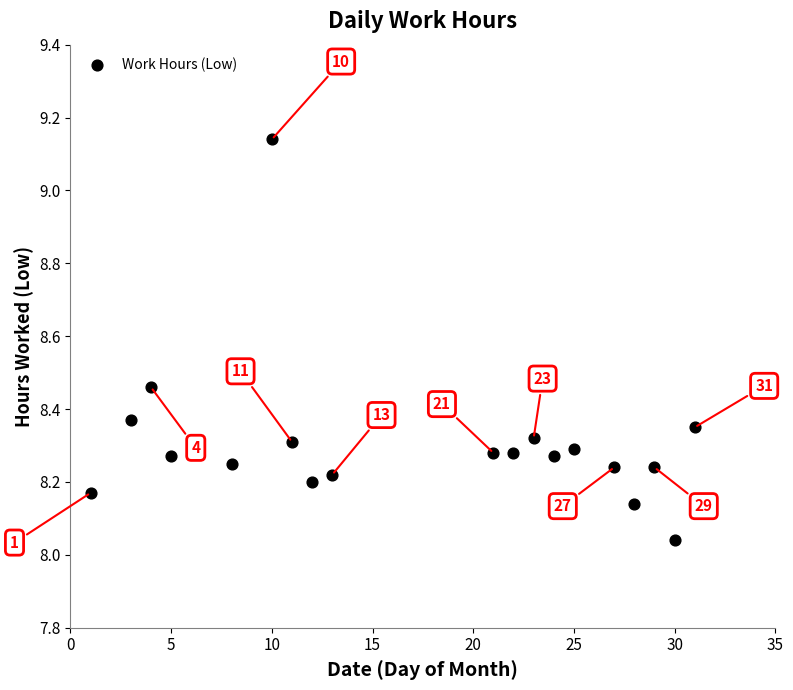

What is the range of Y values (max minus min)?

1.1